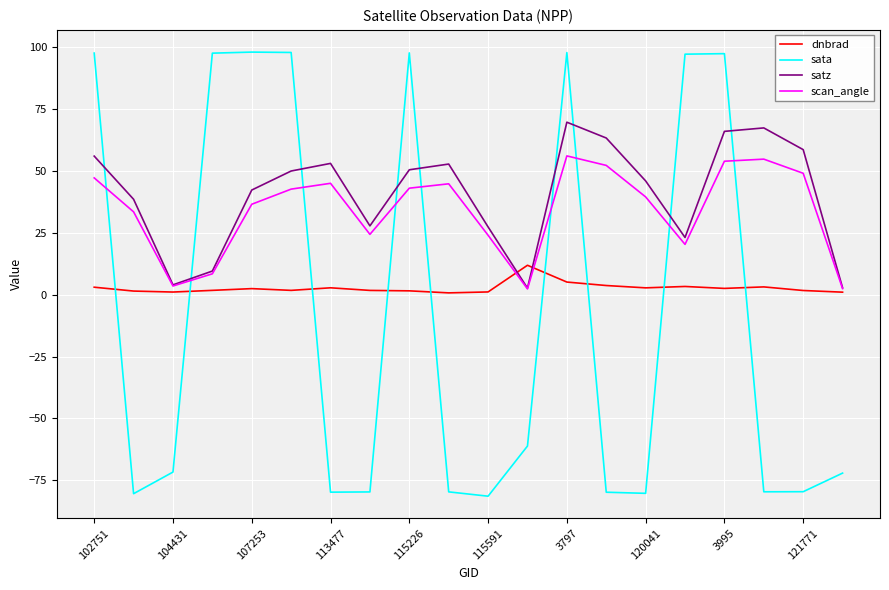

How many times do scan_angle and sata cross each other?

9